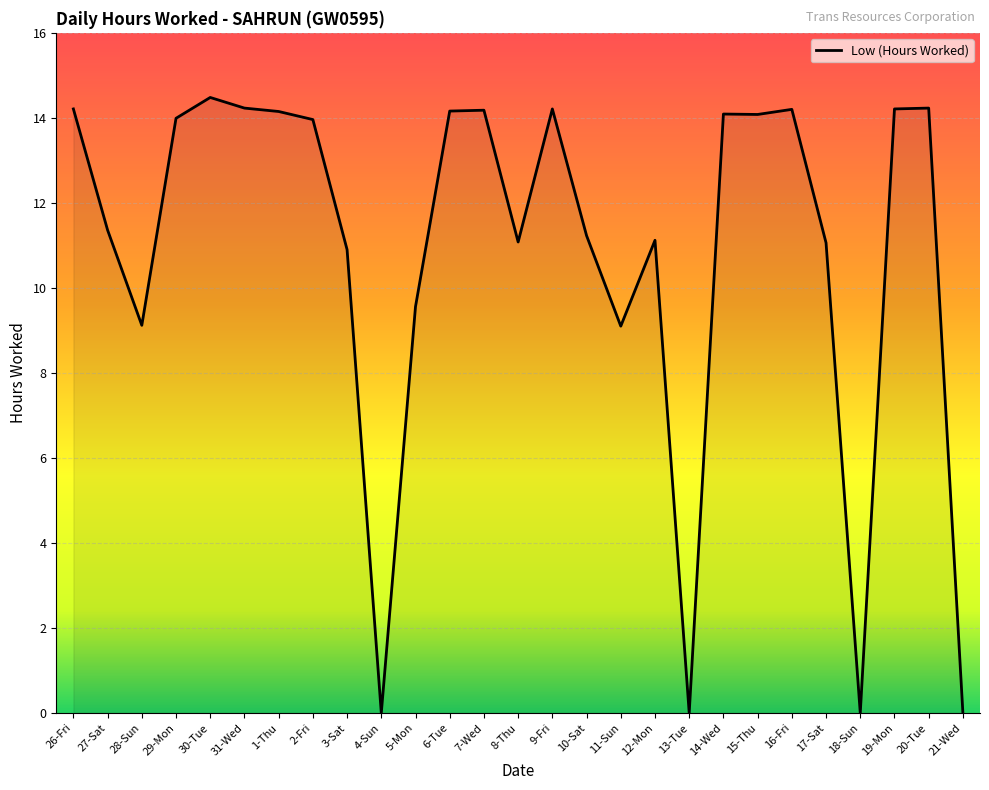

How many lines are shown in the chart?

1